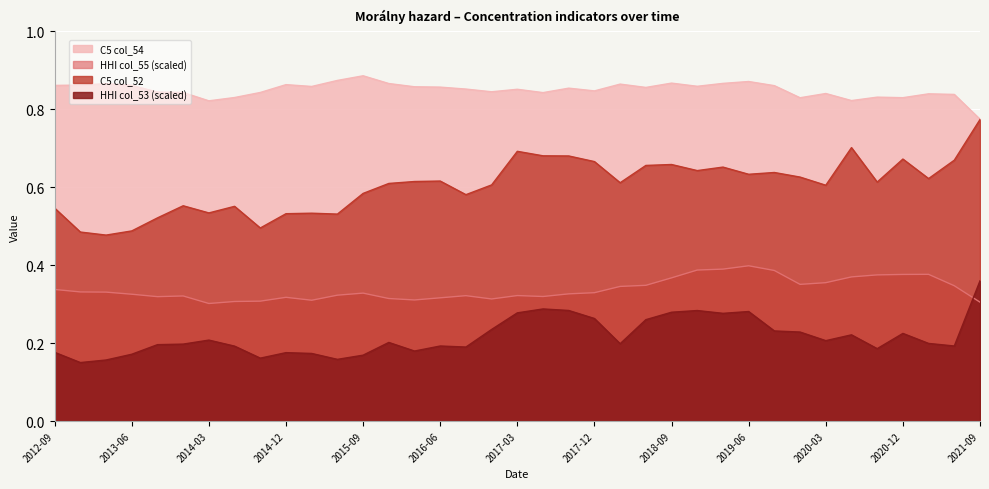

Is the value of HHI (col_55) at 2016-06 greater than the value of C5 (col_54) at 2021-06?

No